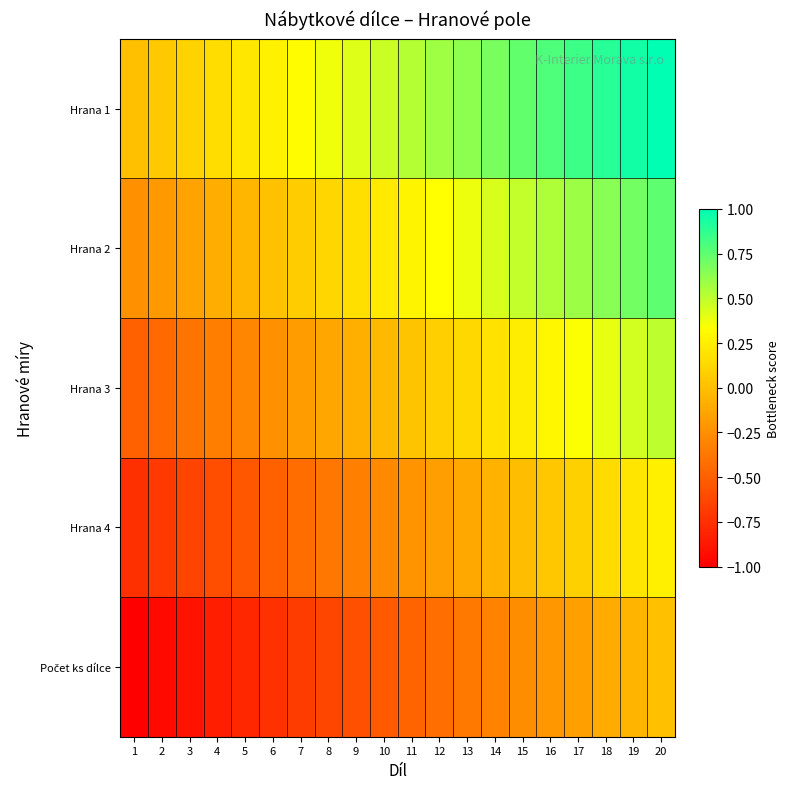

Which series has the largest total across all categories?

Hrana 1